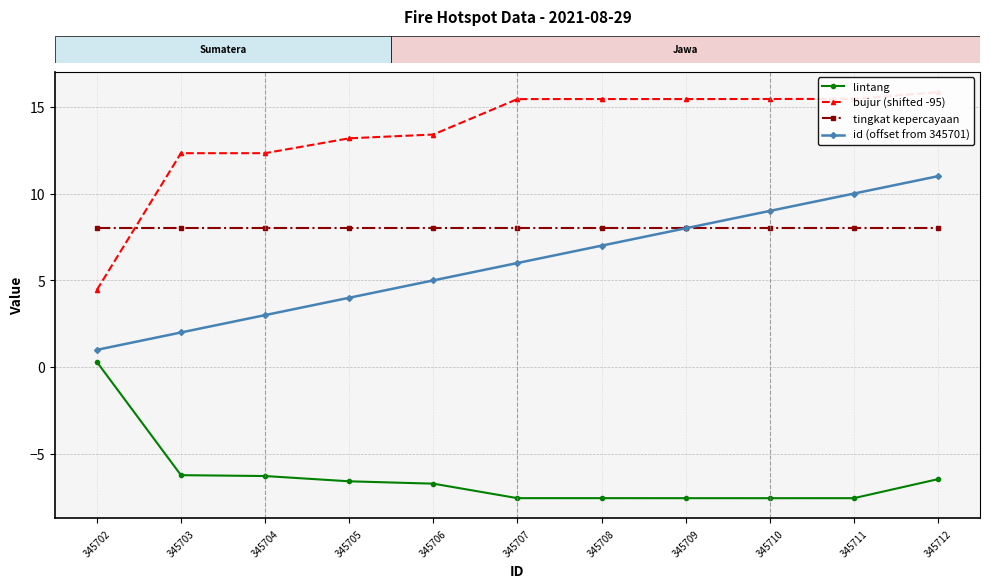

List the series in order of their peak value, highest first.

bujur (shifted -95), id (offset from 345701), tingkat kepercayaan, lintang